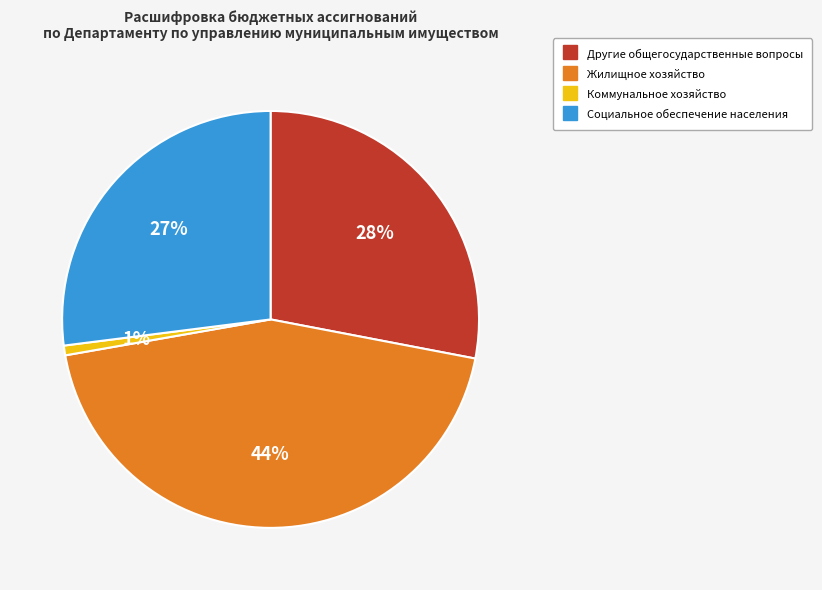

To the nearest percent, what is the combined percentage of Жилищное хозяйство and Социальное обеспечение населения?

71%